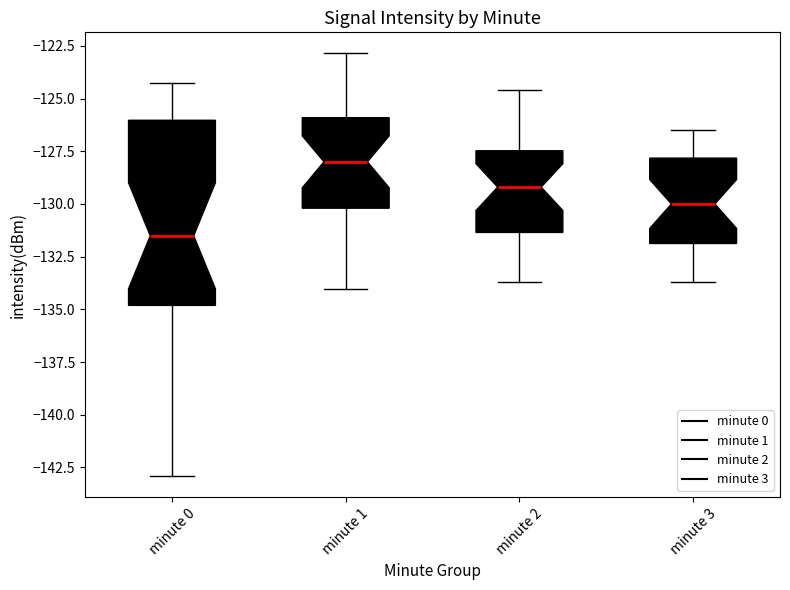

Which box's median line is the highest?

minute 1